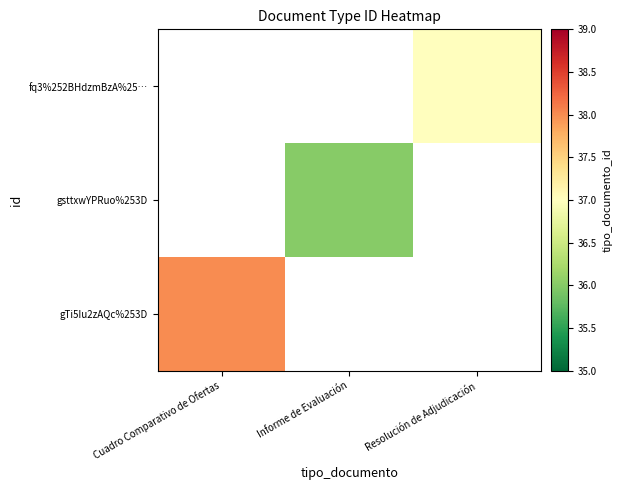

How many positive values does the fq3%252BHdzmBzA%25… series have?

1